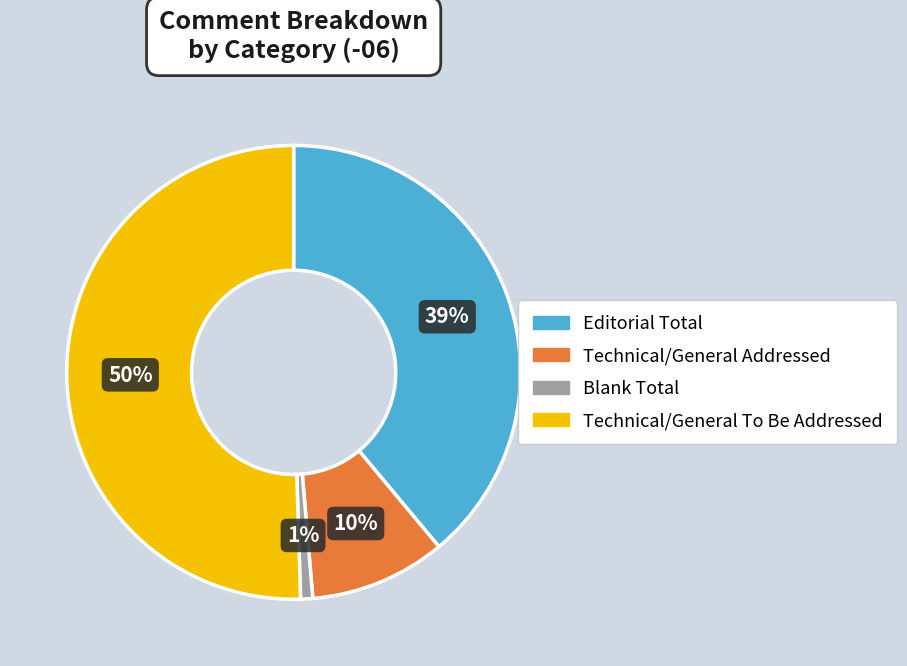

To the nearest percent, what portion does Blank Total represent?

1%